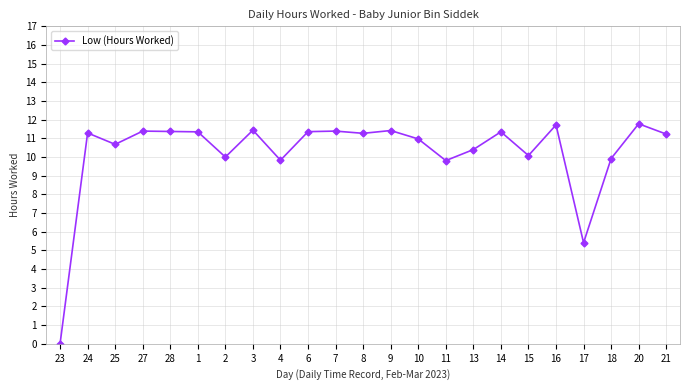

Where is the data nearest to the value 5?

17